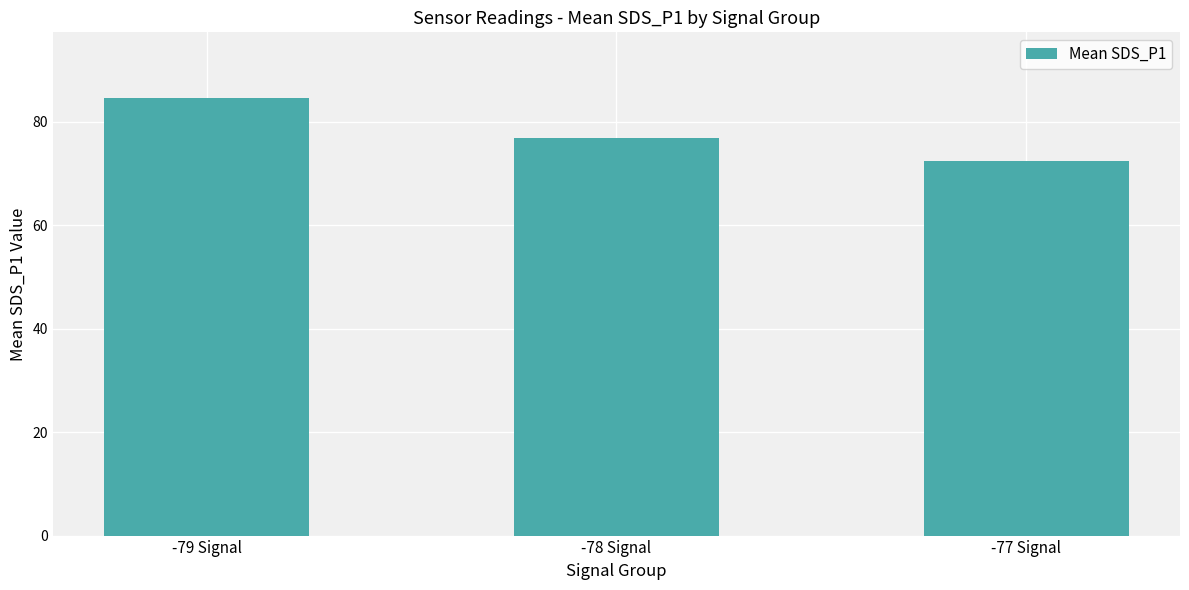

Reading left to right, list all the values displayed in this chart.

-79 Signal=84.6	-78 Signal=76.9	-77 Signal=72.4